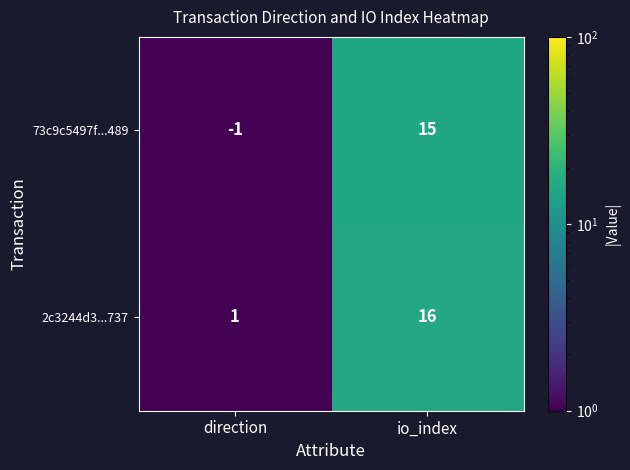

Which series changed the most between direction and io_index?

73c9c5497f...489